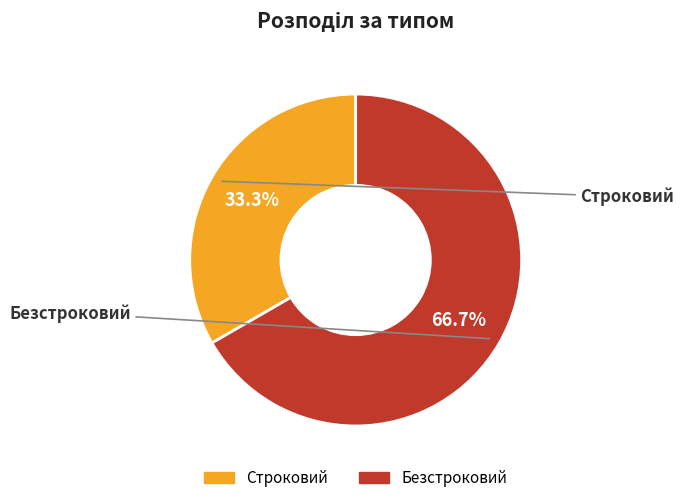

Does any single category account for the majority?

Yes